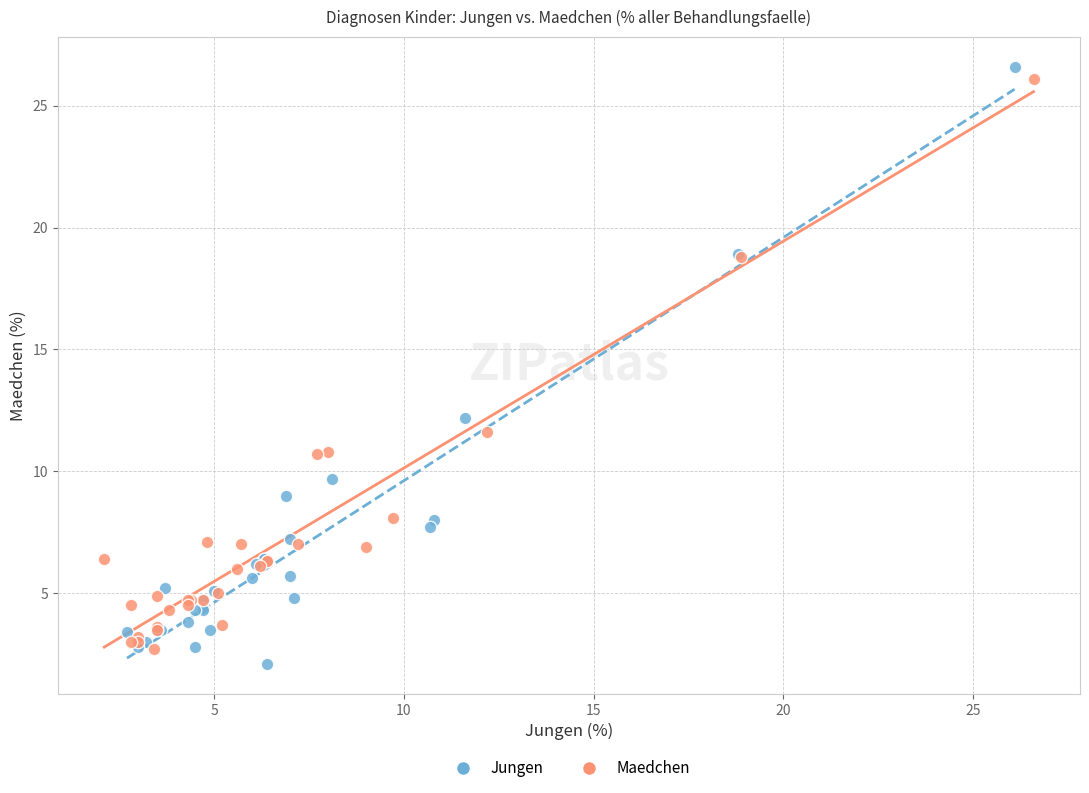

Which series has the widest spread of Y values?

Jungen